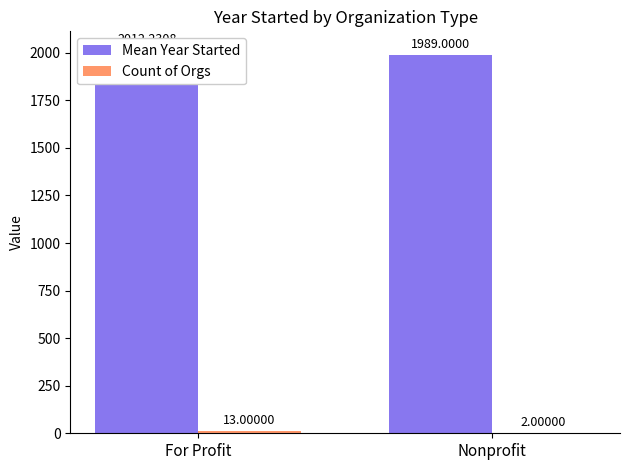

What is the spread (max minus min) of values at Nonprofit?

1987.0